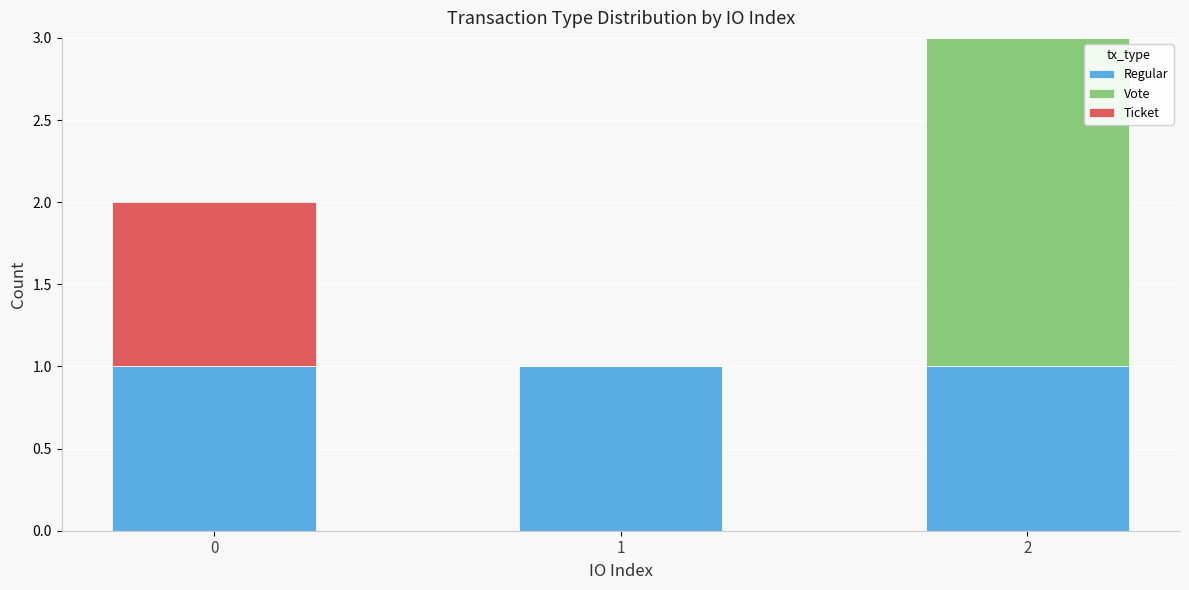

Are the bars horizontal?

No